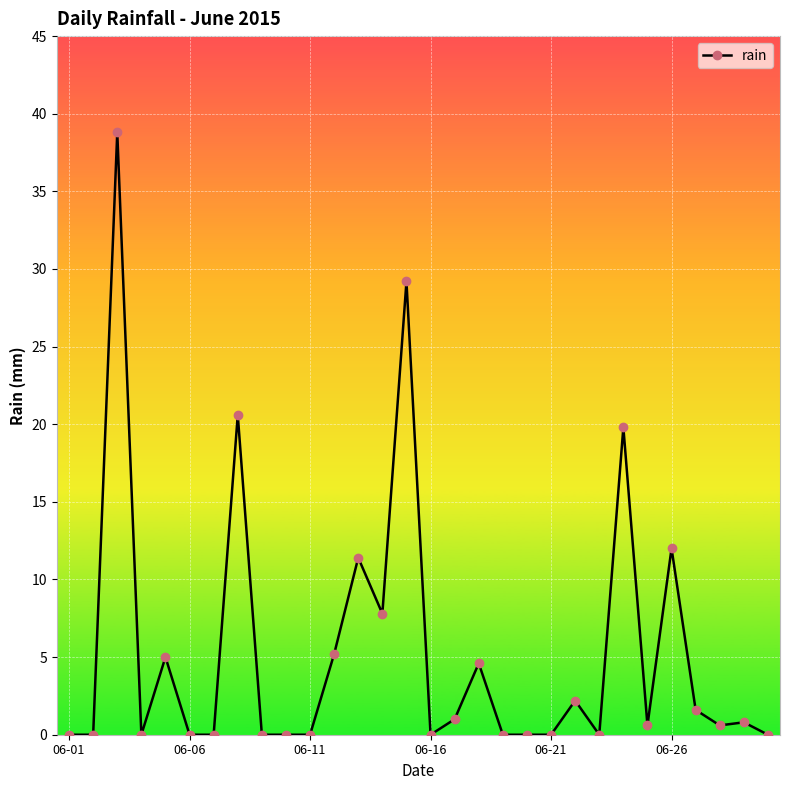

What is the sum of all values?

161.2